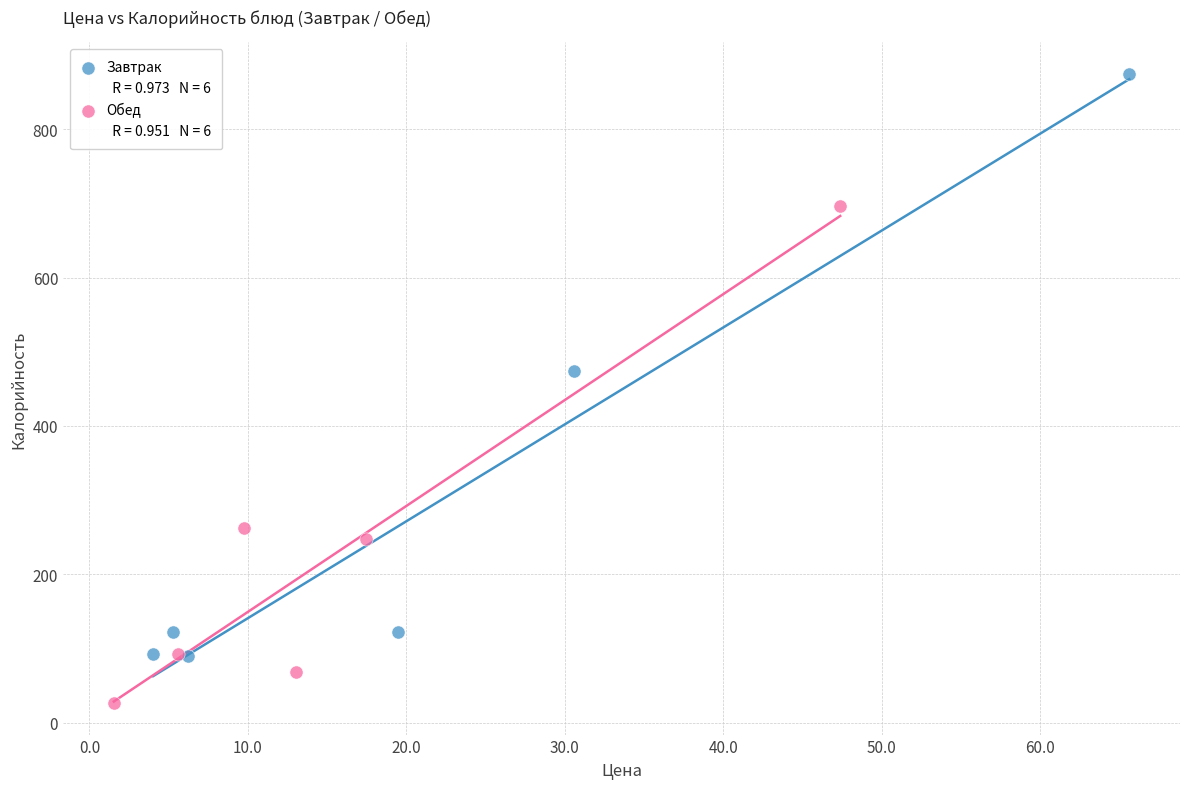

Which series reaches the minimum Y coordinate?

Обед